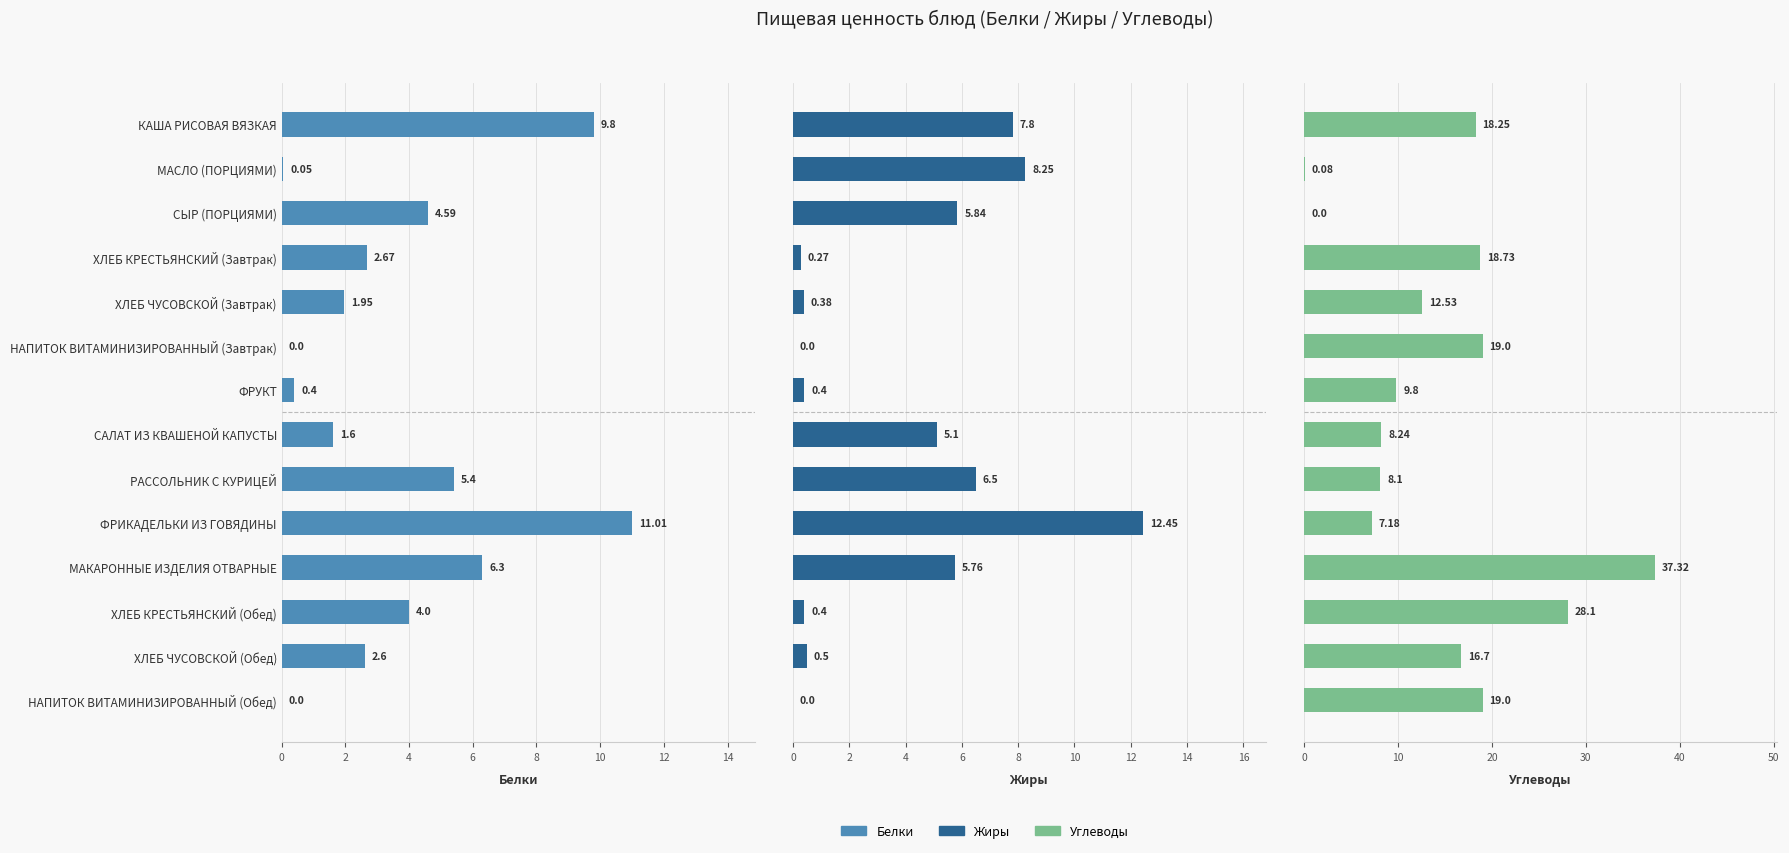

Between НАПИТОК ВИТАМИНИЗИРОВАННЫЙ (Завтрак) and ФРУКТ, which series saw the biggest shift?

Углеводы